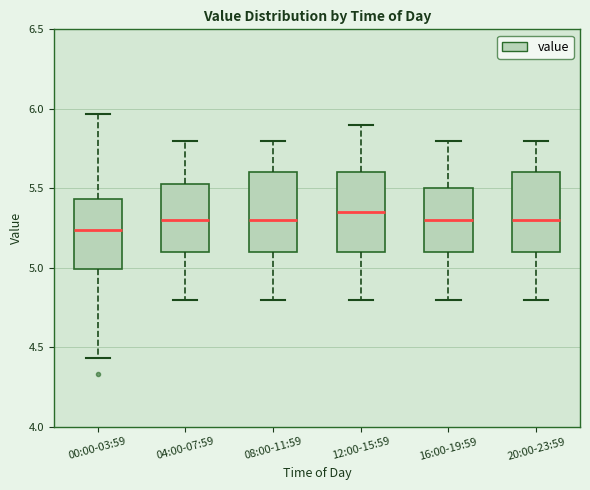

Which box has the lowest median line?

00:00-03:59